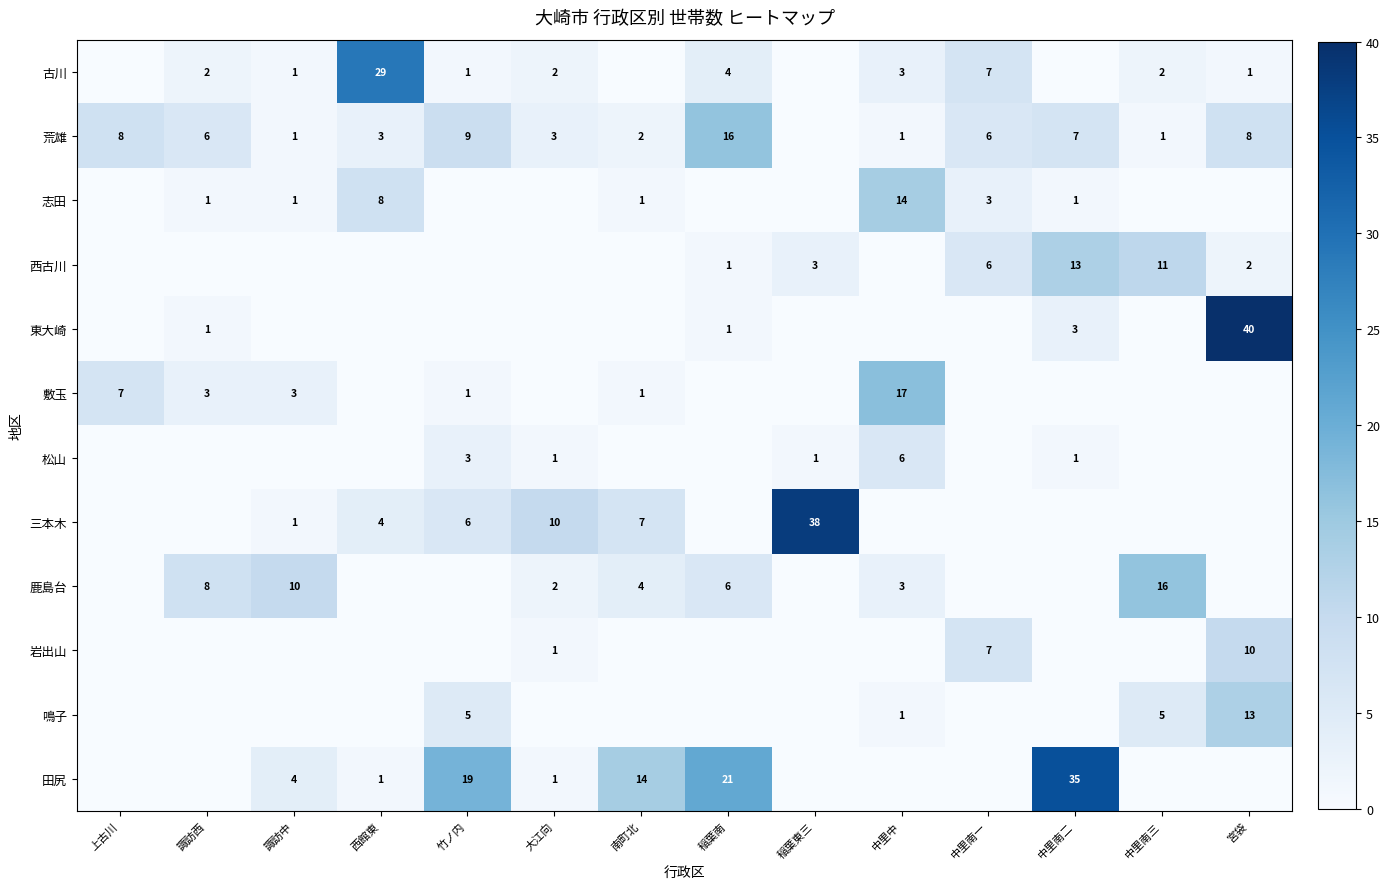

True or false: 松山 has a value of 2 at 大江向.

False